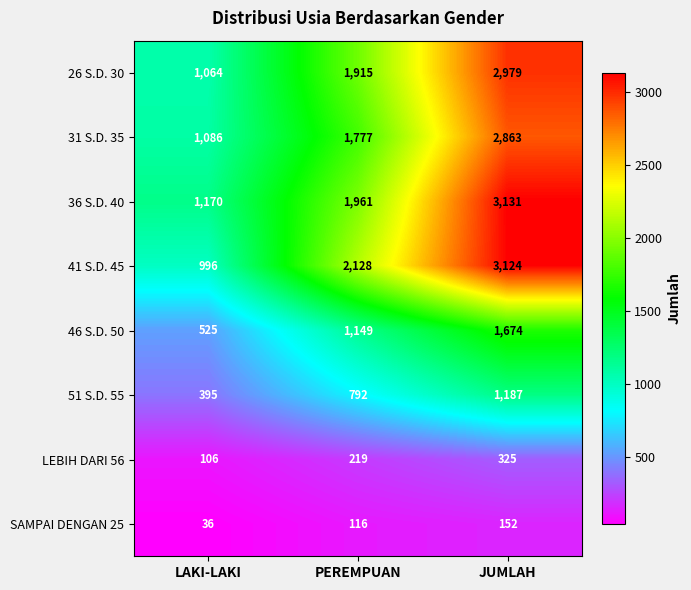

Reading left to right, list all the values displayed in this chart.

26 S.D. 30: 1064	1915	2979
31 S.D. 35: 1086	1777	2863
36 S.D. 40: 1170	1961	3131
41 S.D. 45: 996	2128	3124
46 S.D. 50: 525	1149	1674
51 S.D. 55: 395	792	1187
LEBIH DARI 56: 106	219	325
SAMPAI DENGAN 25: 36	116	152